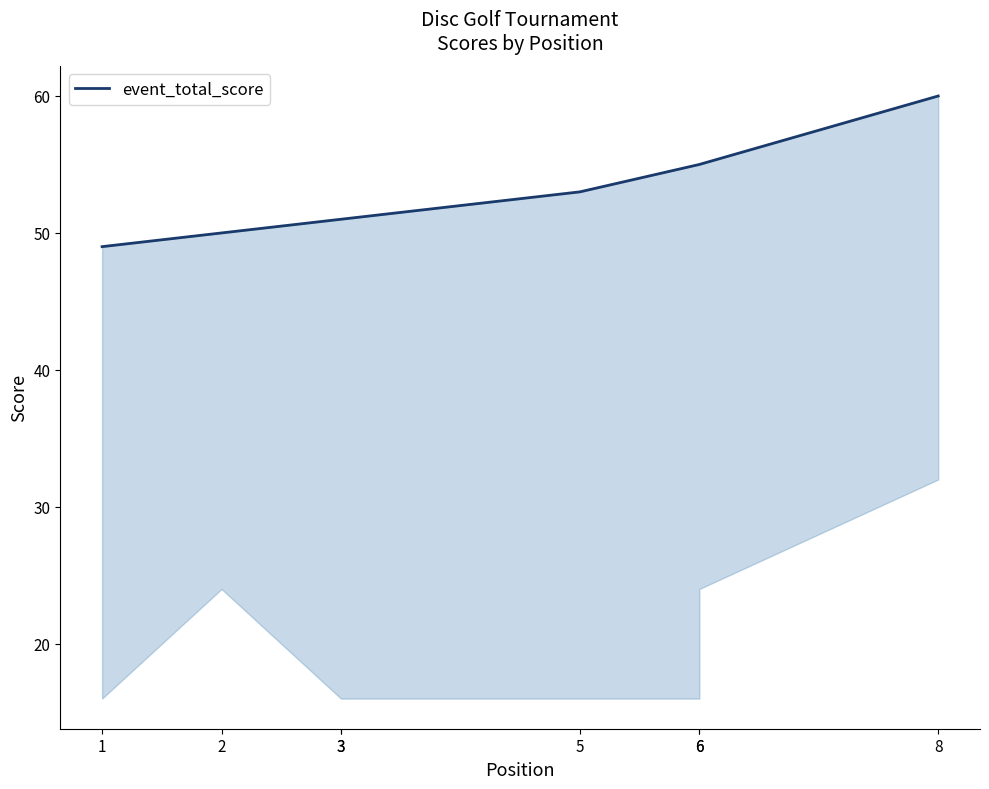

Reading left to right, list all the values displayed in this chart.

1=49	2=50	3=51	3=51	5=53	6=55	6=55	8=60